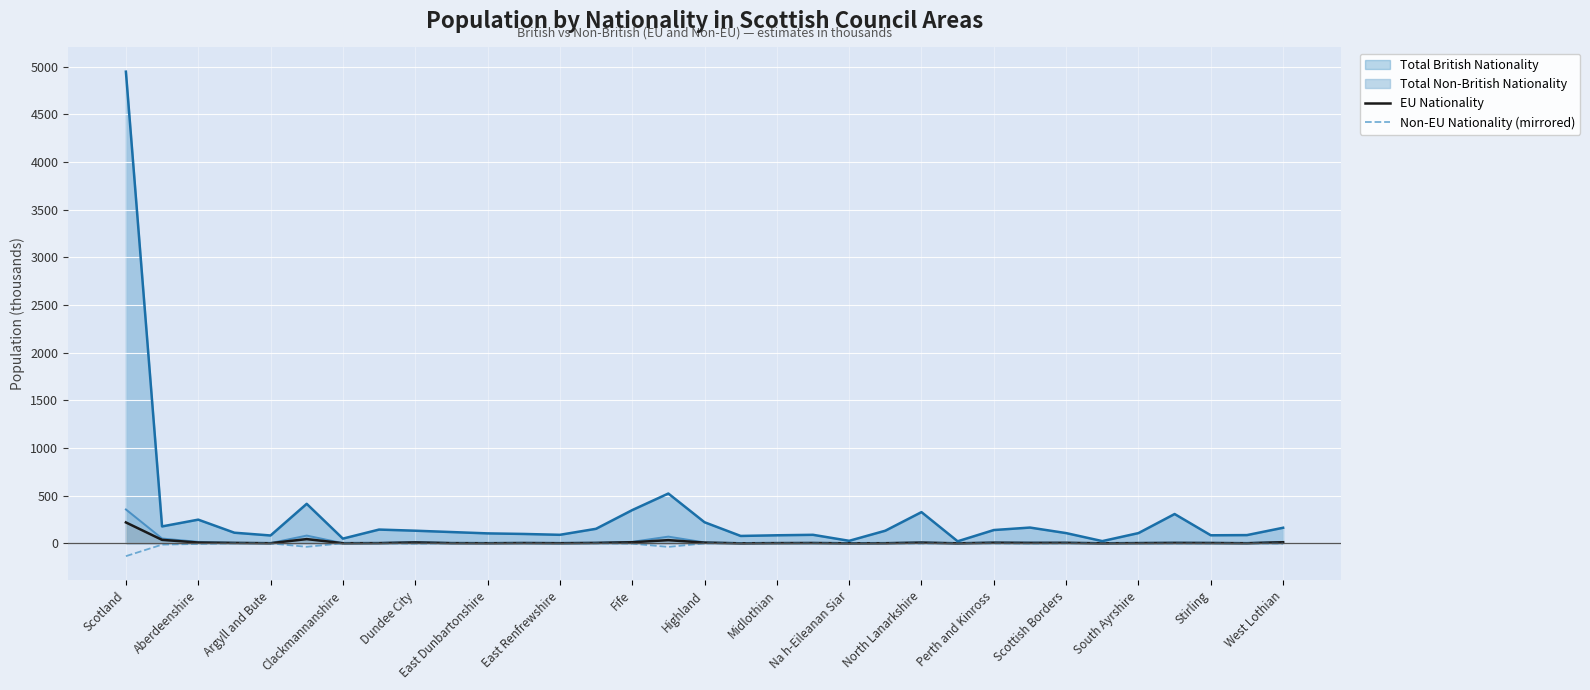

What is the label of the 1st point from the left?

Scotland